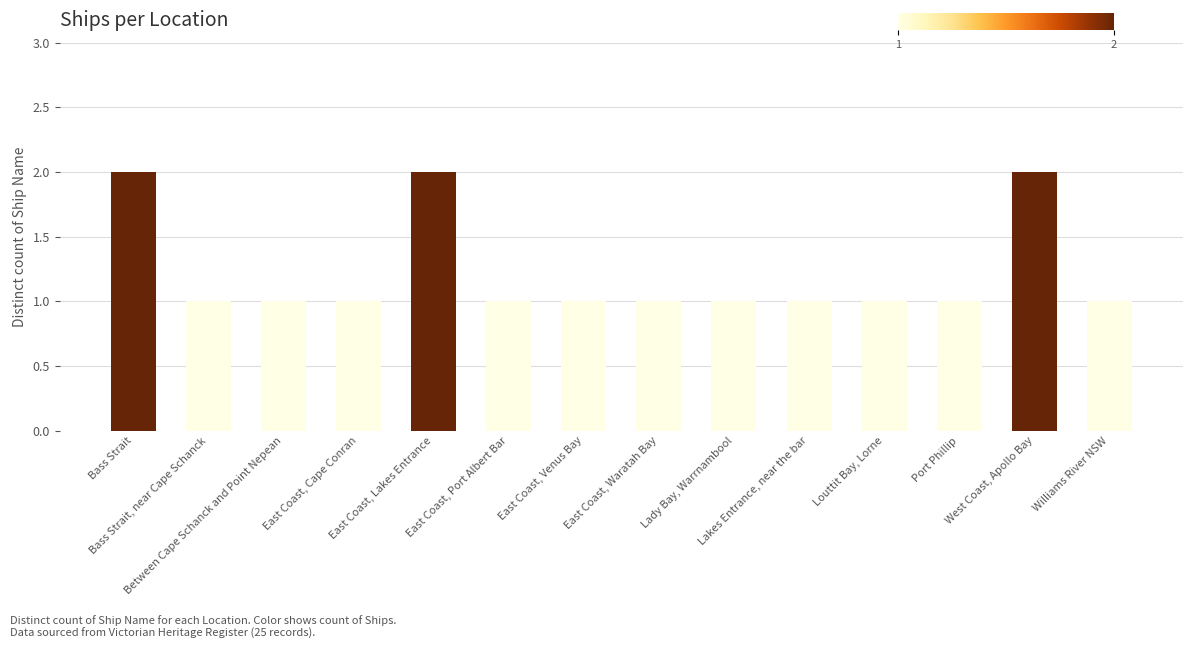

What position from the left is Lakes Entrance, near the bar?

10